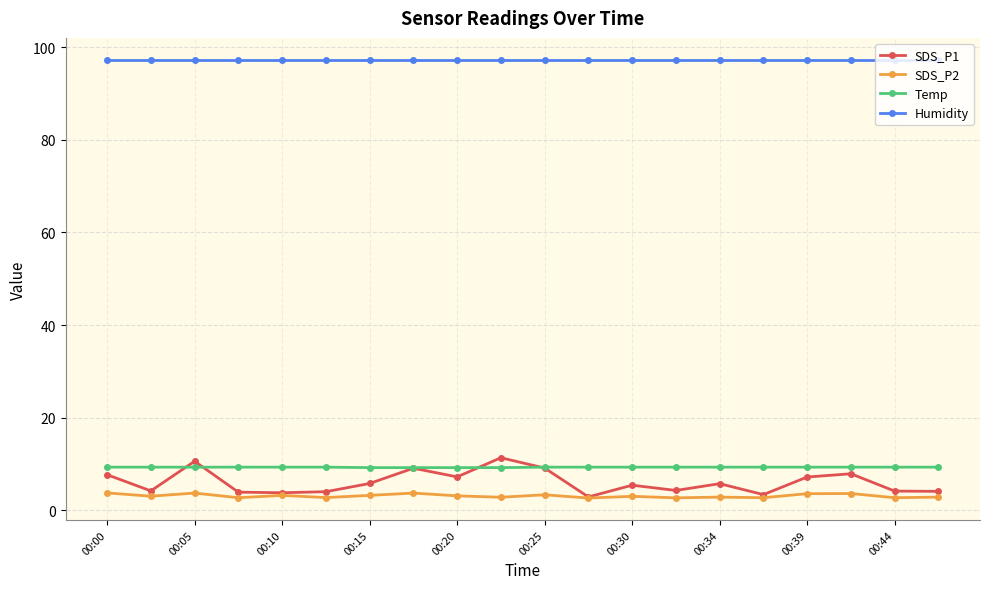

Which series has the widest spread of values?

SDS_P1